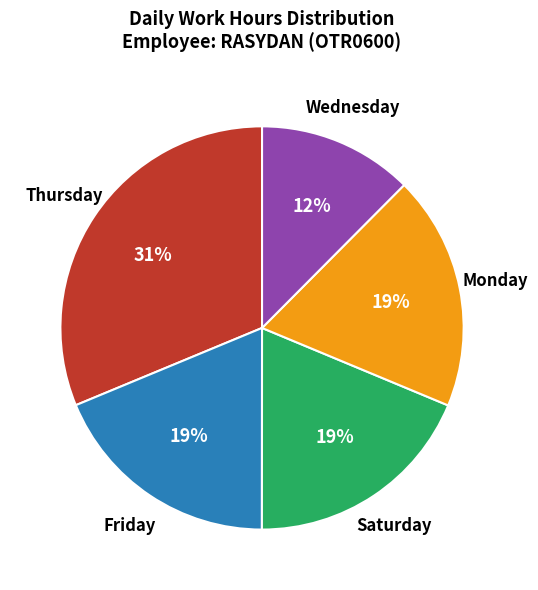

Is there a majority slice in this chart?

No